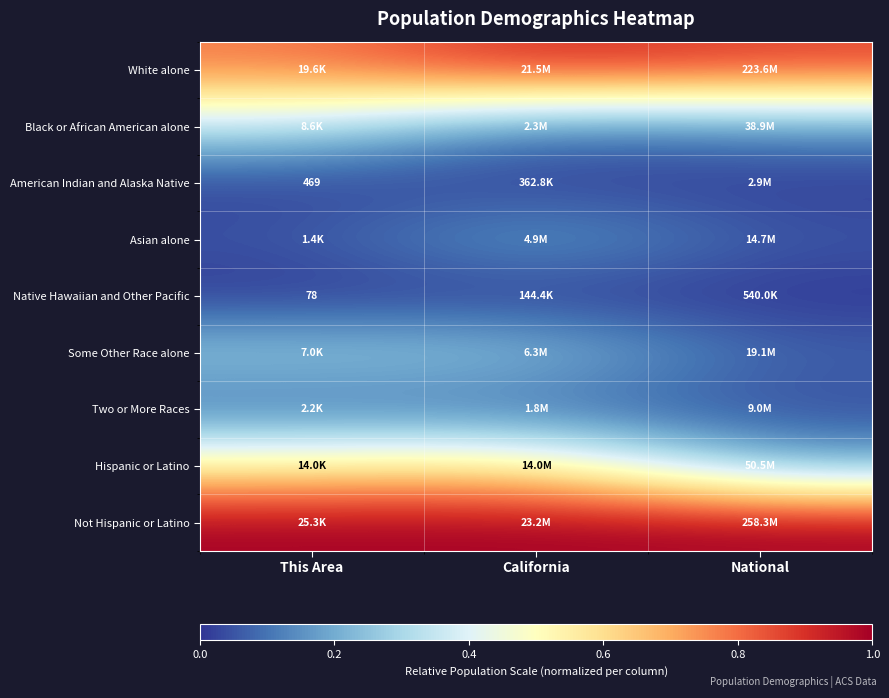

Rank the series at This Area from highest to lowest value.

Not Hispanic or Latino, White alone, Hispanic or Latino, Black or African American alone, Some Other Race alone, Two or More Races, Asian alone, American Indian and Alaska Native, Native Hawaiian and Other Pacific